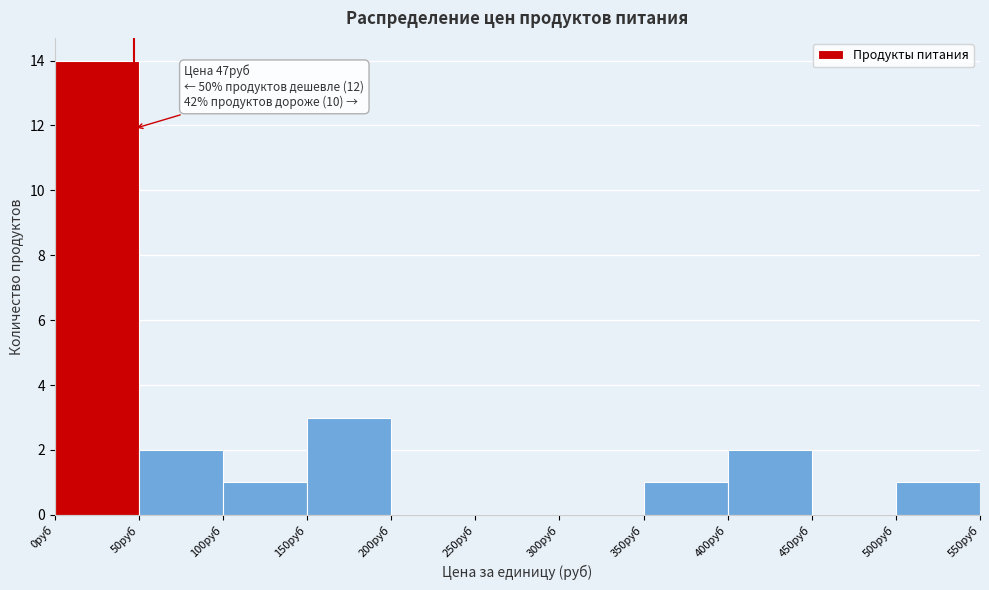

Over which range of the x-axis is the bar tallest?

0 to 50